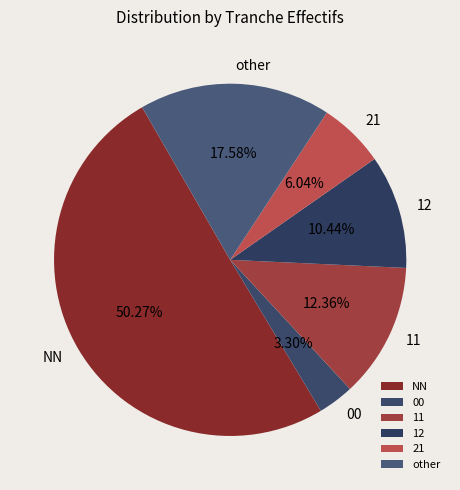

What is the majority slice?

NN